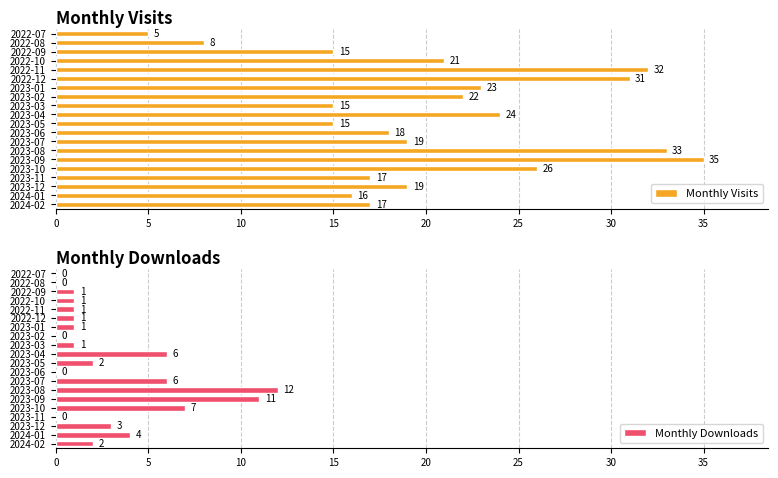

How many values in the Monthly Downloads series exceed 1?

9